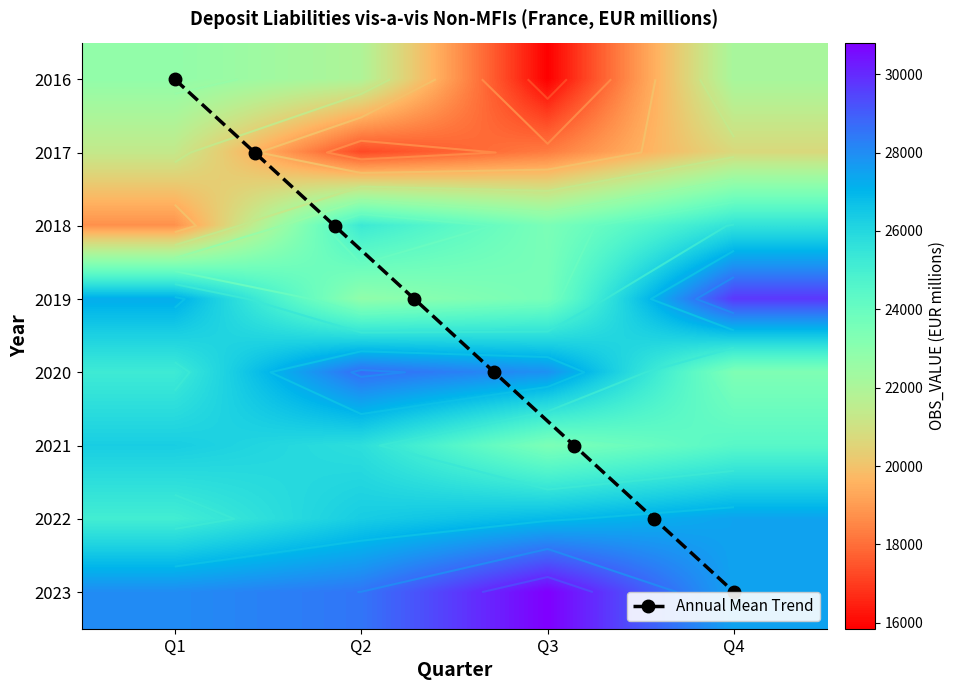

What is the difference between the 2020 values at Q2 and Q1?

3461